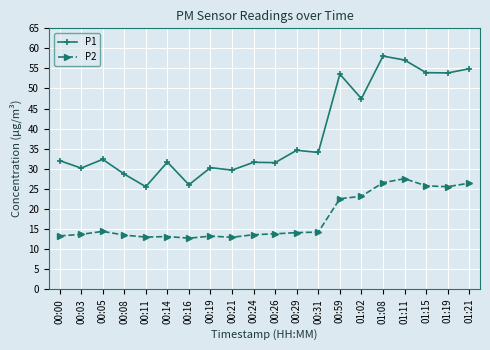

What position from the left is 00:14?

6